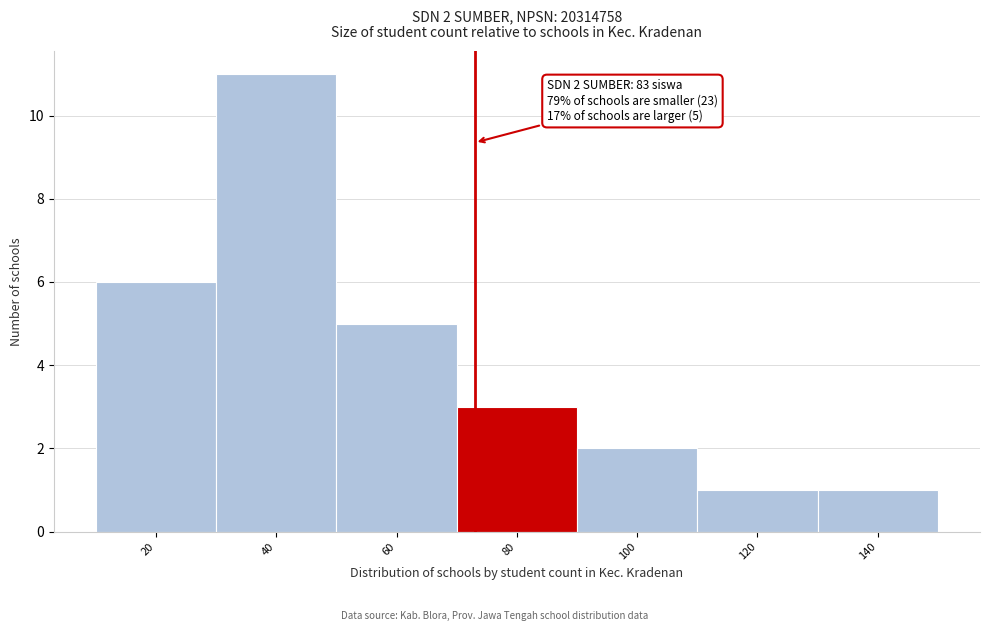

Reading left to right, what are all the values shown in this chart?

20=6	40=11	60=5	80=3	100=2	120=1	140=1